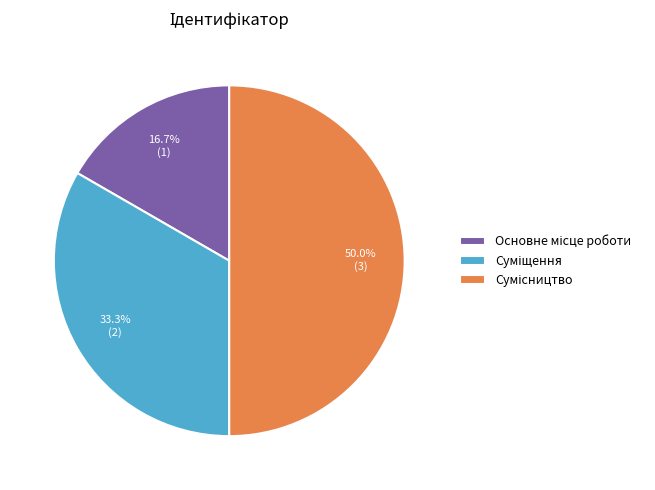

What is the total percentage of Сумісництво and Суміщення?

83.3%